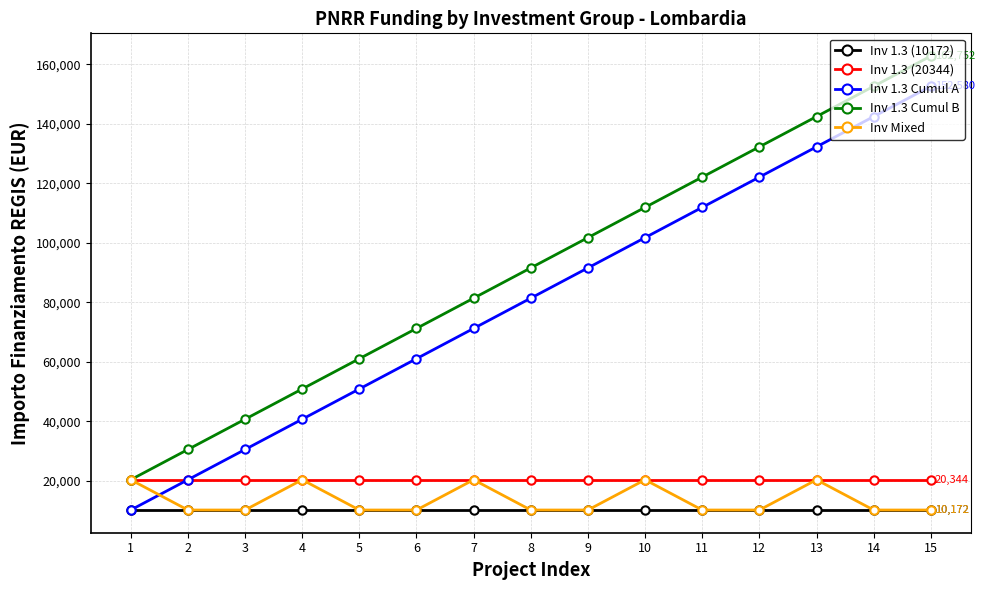

Where is Inv 1.3 Cumul A nearest to the value 81376?

8